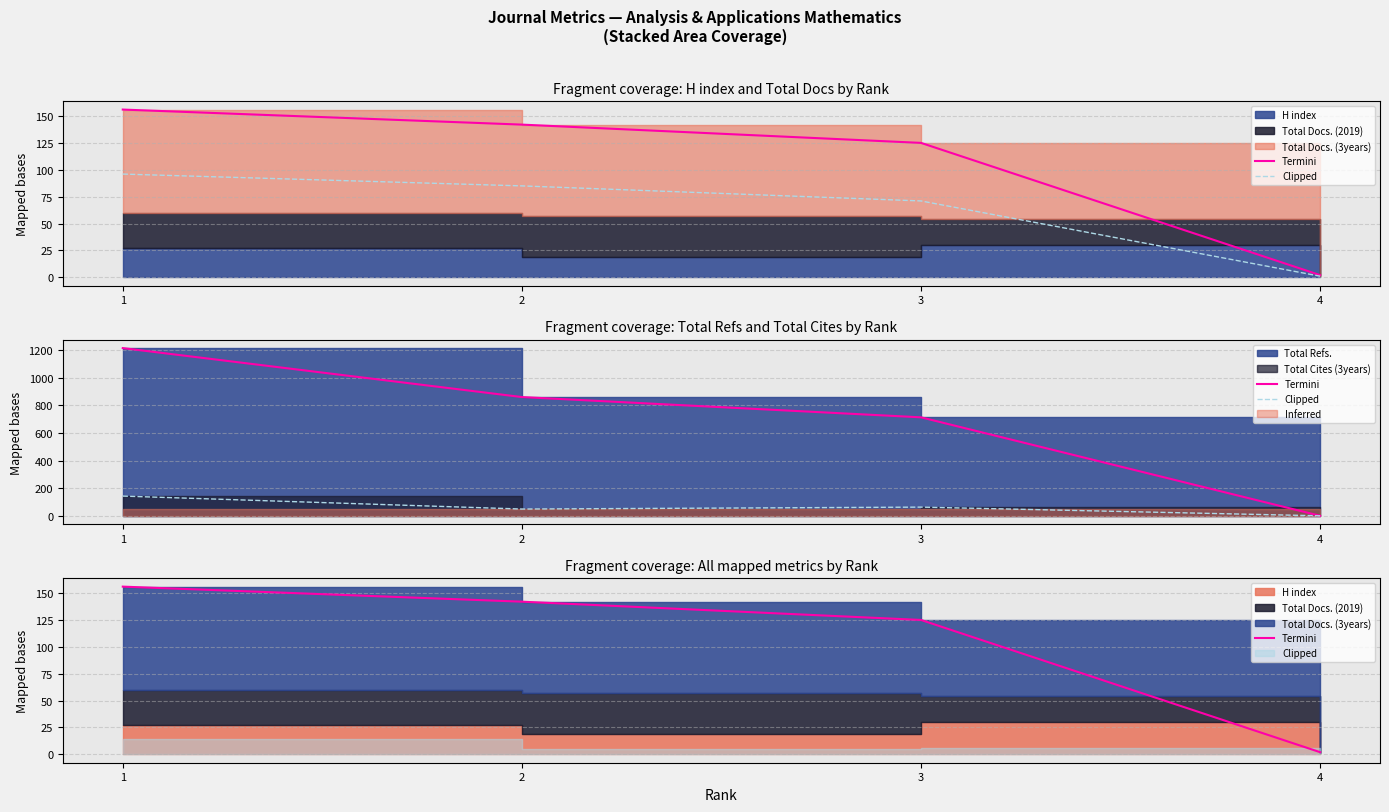

True or false: Clipped and Termini cross at least once.

False